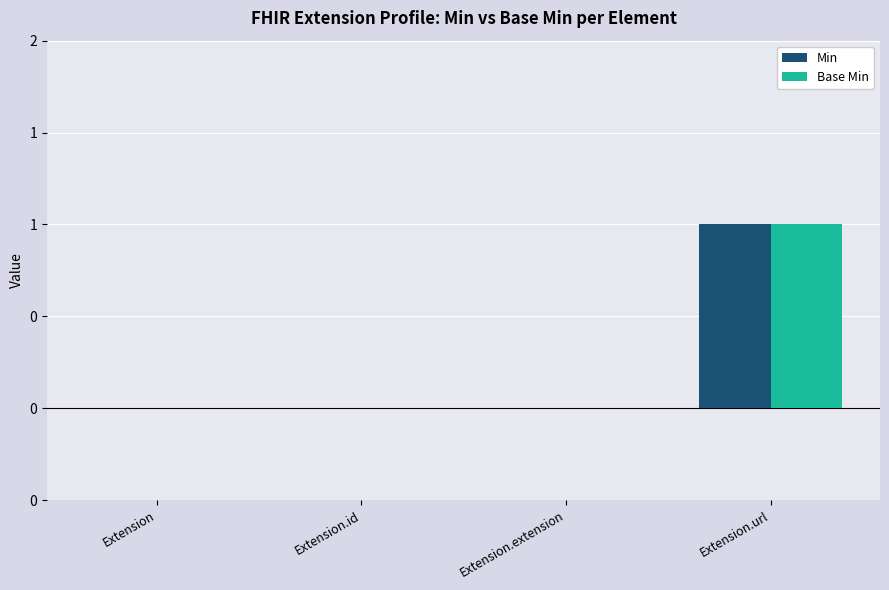

Is it true that Min equals 0 at Extension.id?

True